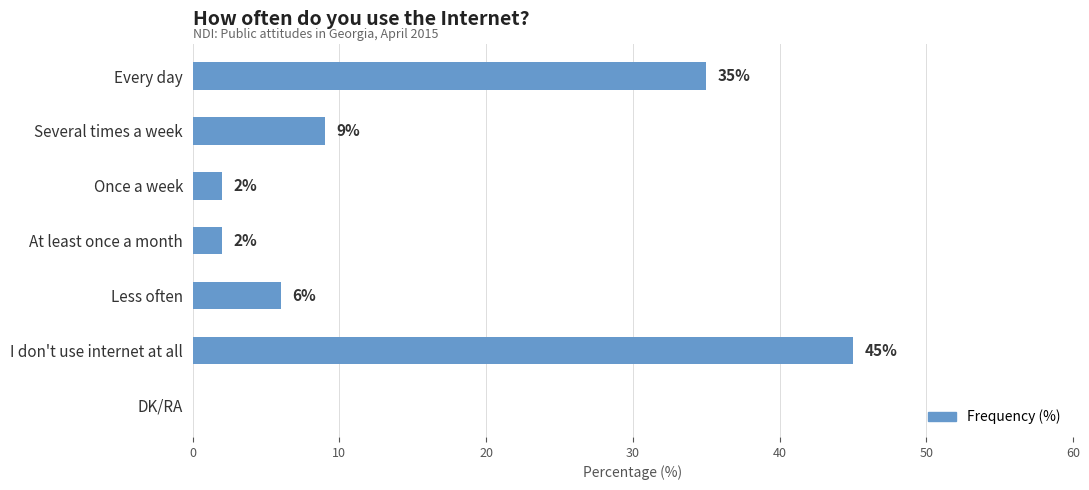

Which has a higher value, DK/RA or Several times a week?

Several times a week